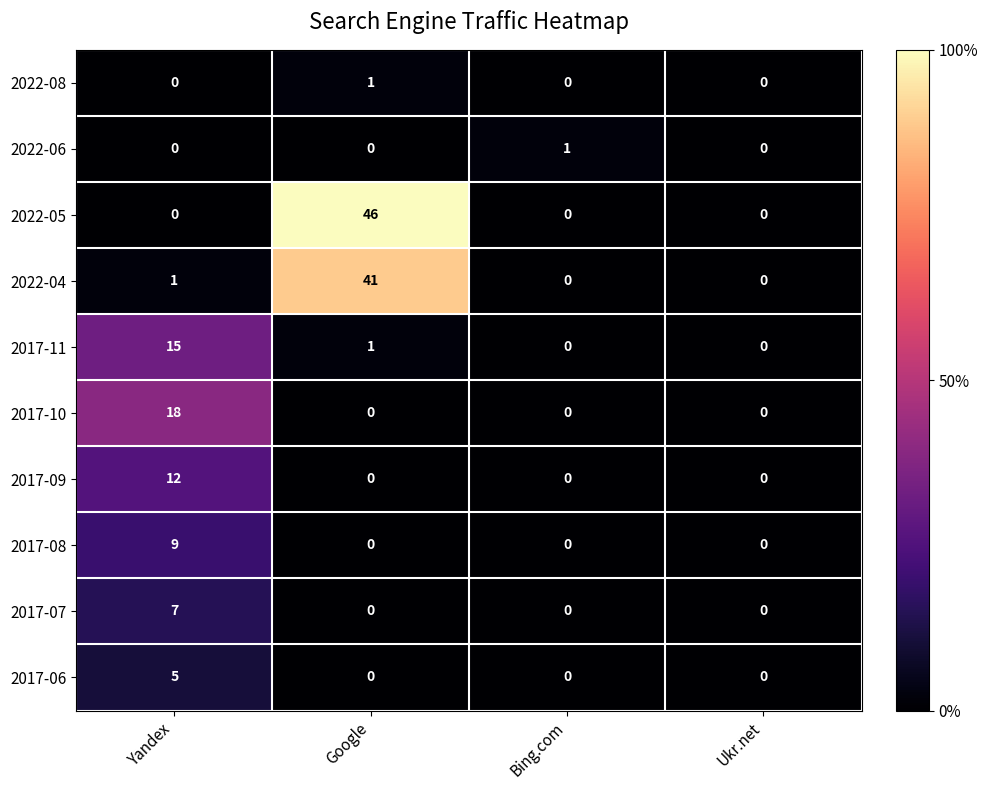

What is the difference between the maximum and second lowest values in the 2022-04 series?

41